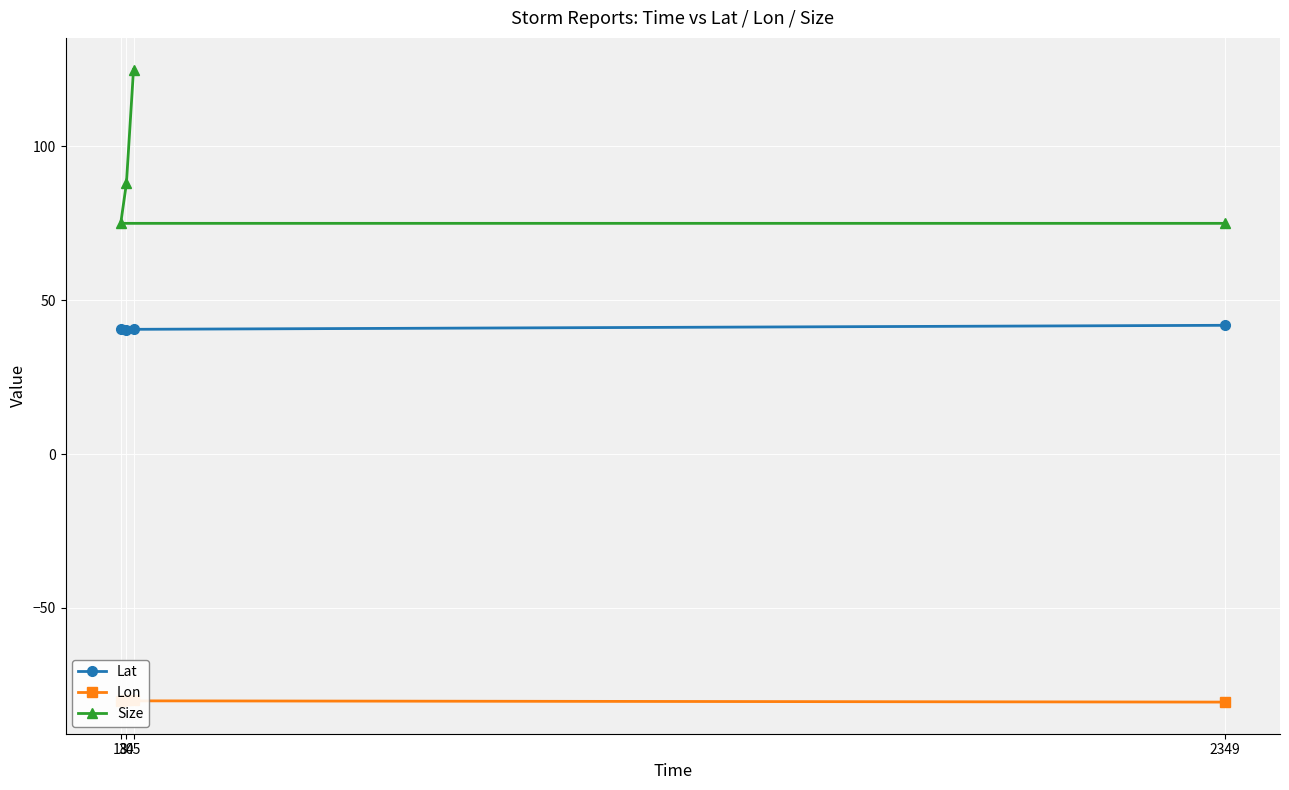

Which series has the largest total across all categories?

Size